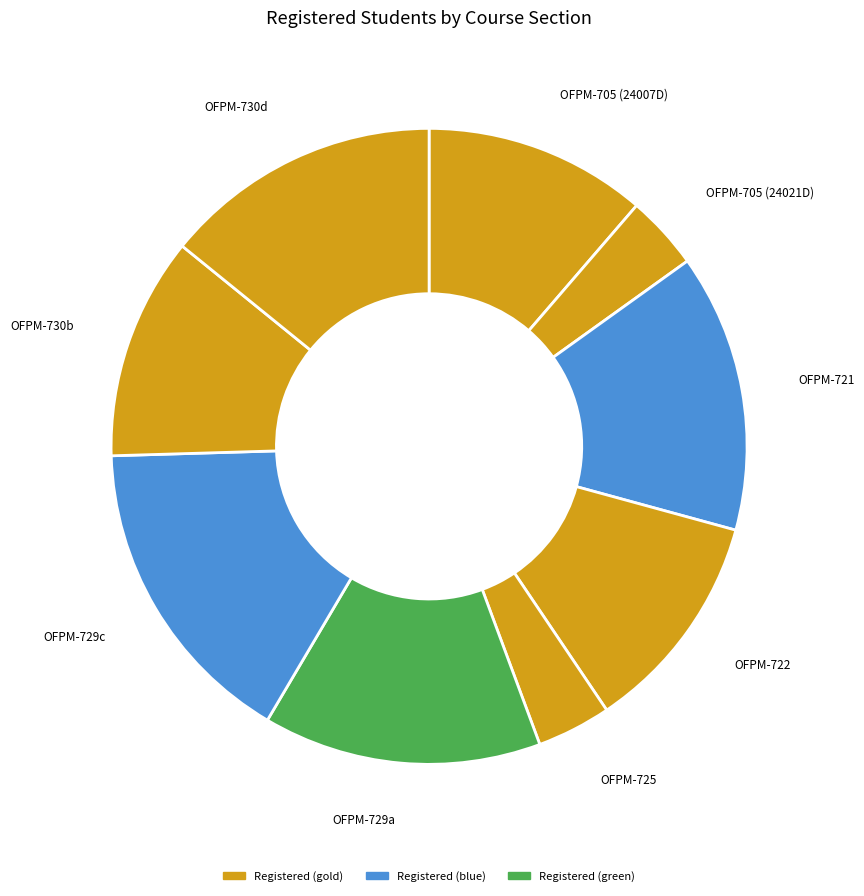

The OFPM-729c slice represents 16% of the pie. True or false?

True